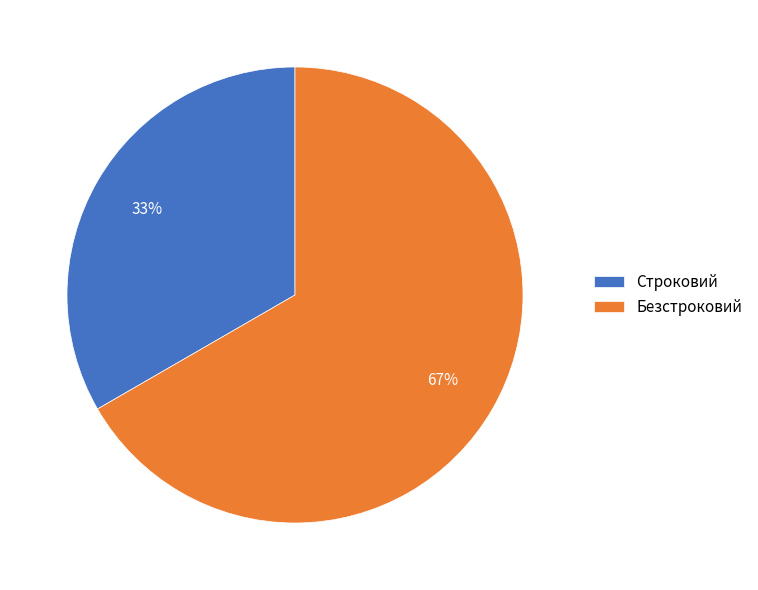

Which has a higher value, Безстроковий or Строковий?

Безстроковий